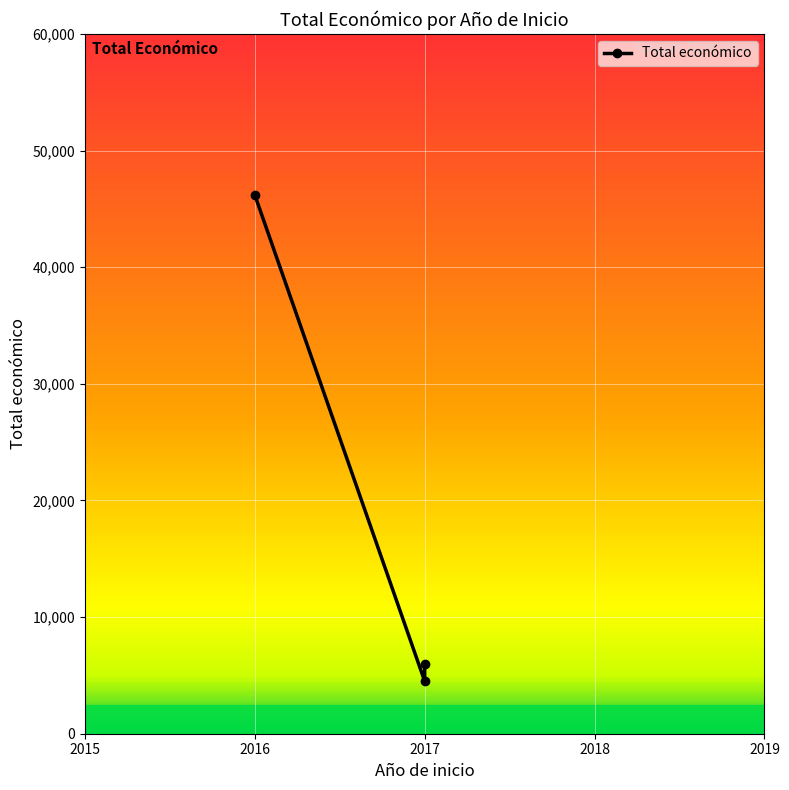

Approximately how many times larger is the value at 2016 compared to 2017?

10.3